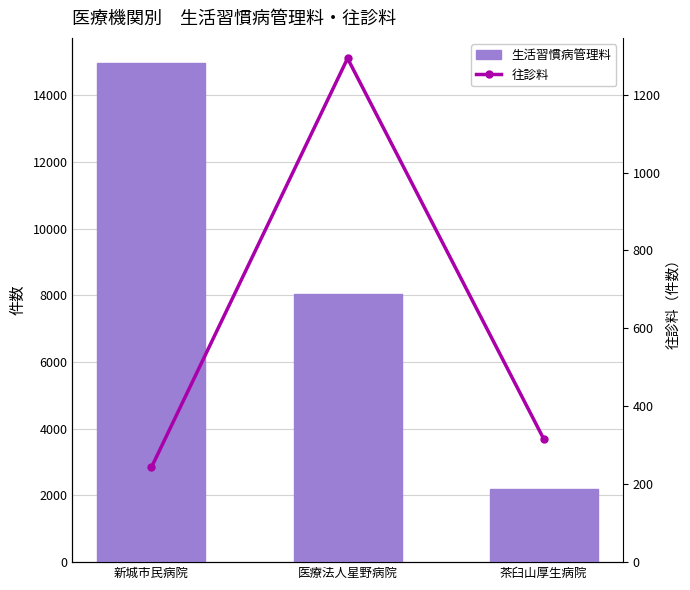

Reading left to right, extract all data points from this chart.

生活習慣病管理料: 14970	8047	2203
往診料: 243	1293	316